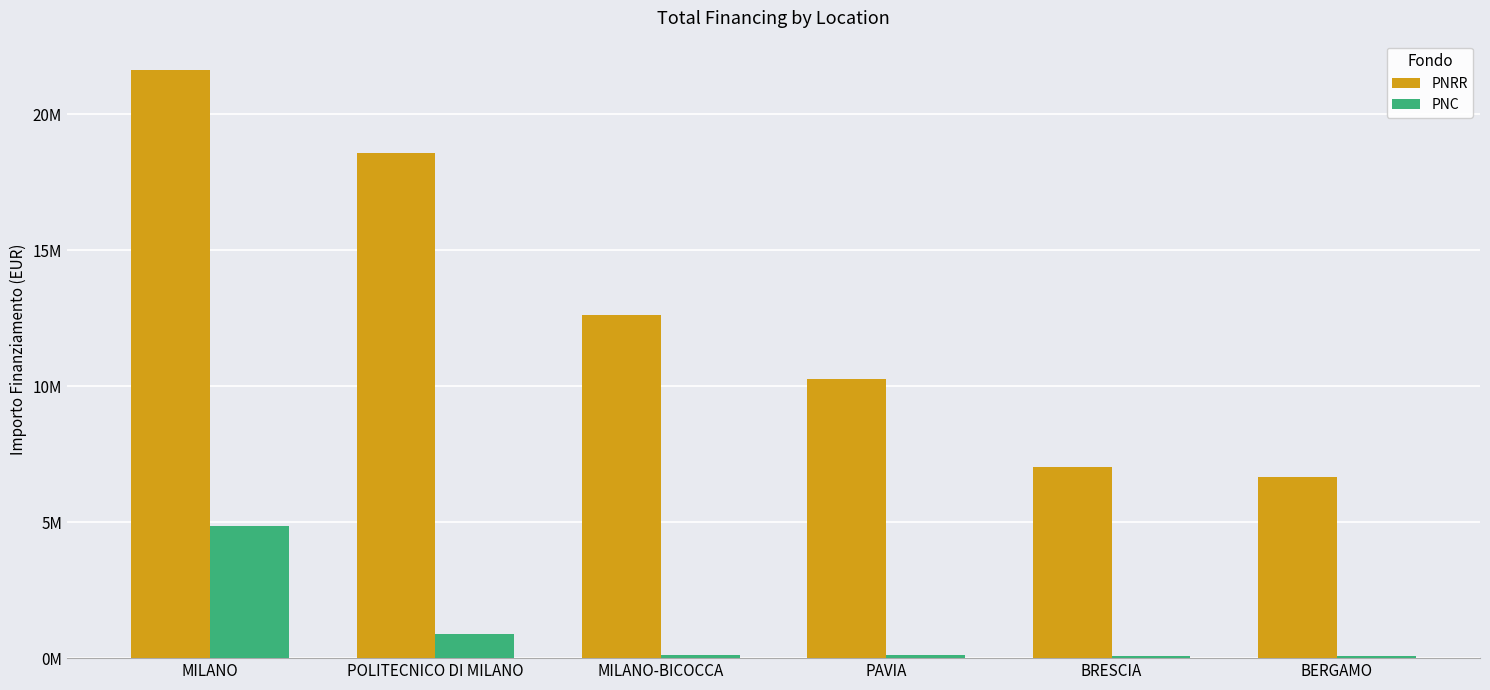

Are the bars grouped side by side (vs. stacked)?

Yes